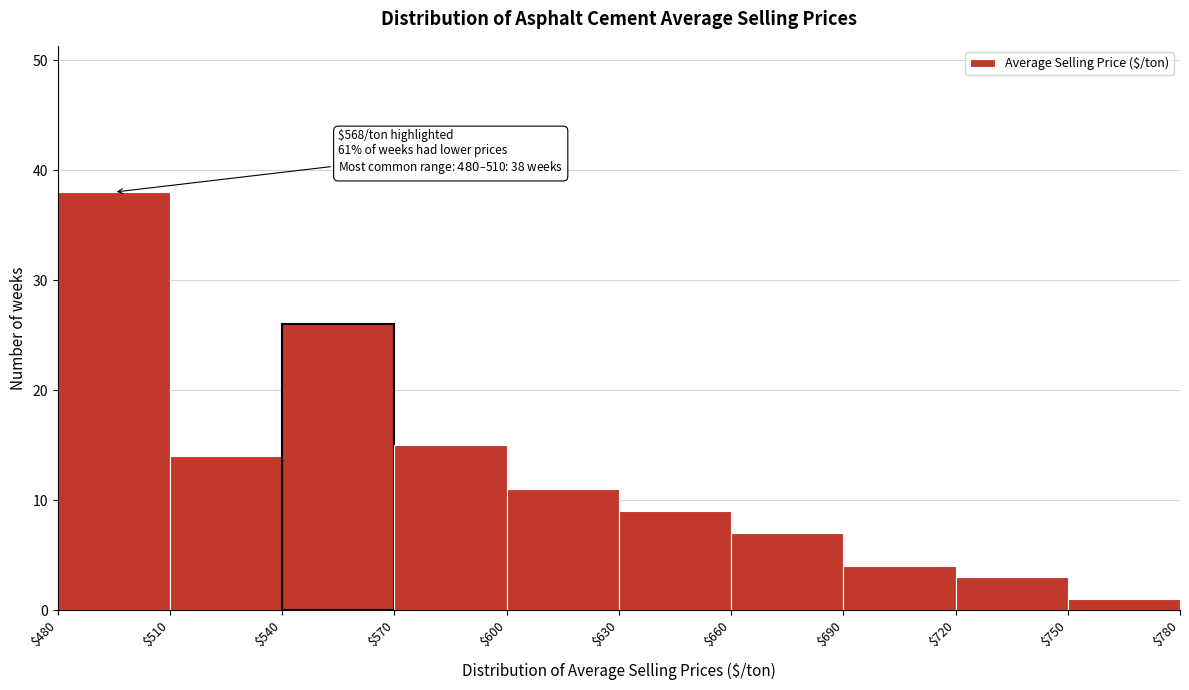

Over which range of the x-axis is the bar tallest?

$480 to $510